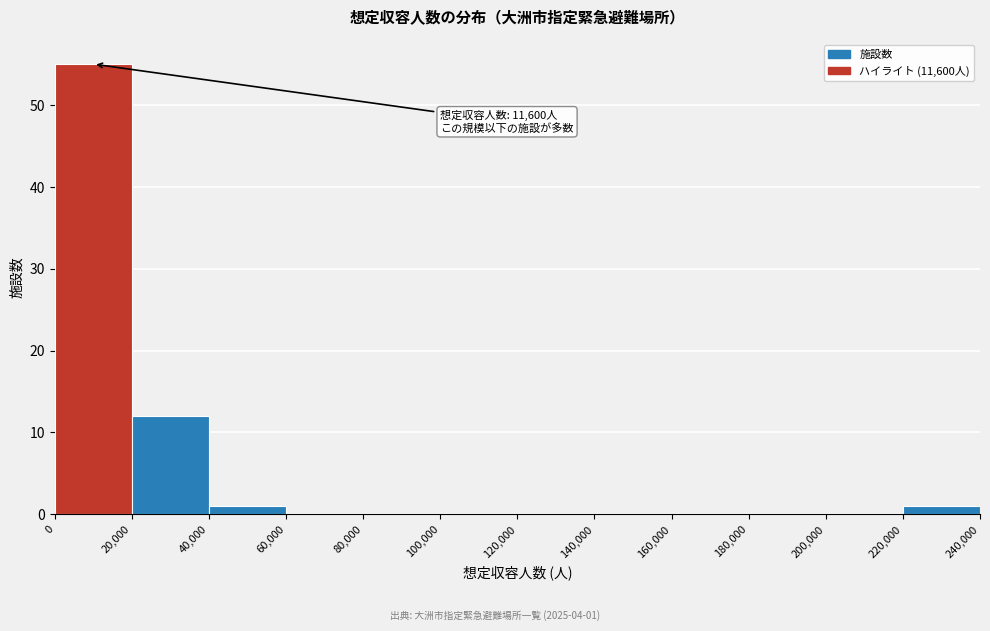

Which range on the x-axis has the tallest bar?

0 to 20,000